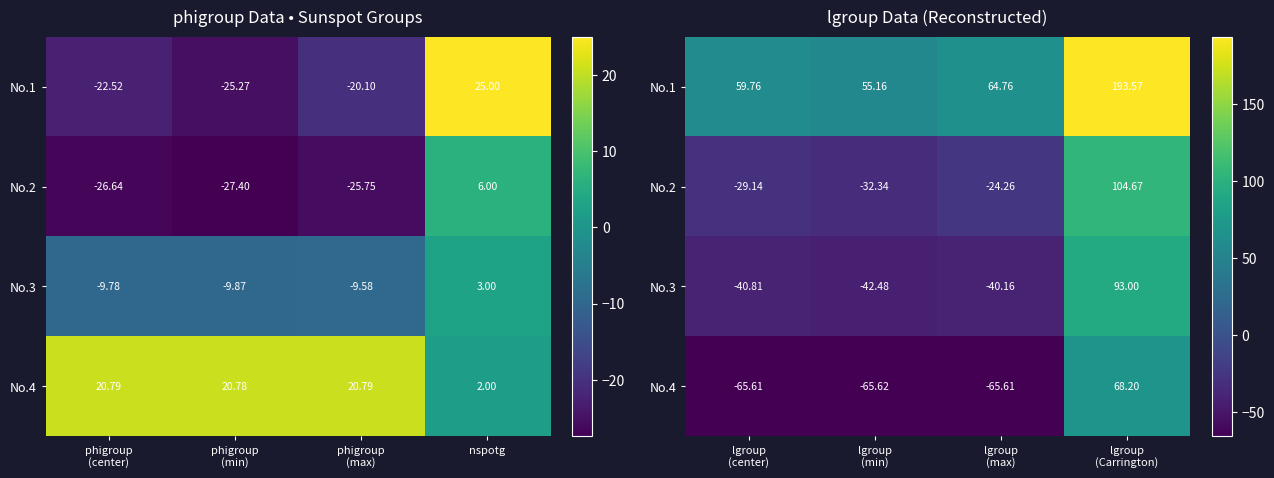

What is the minimum value for No.3?

-42.5